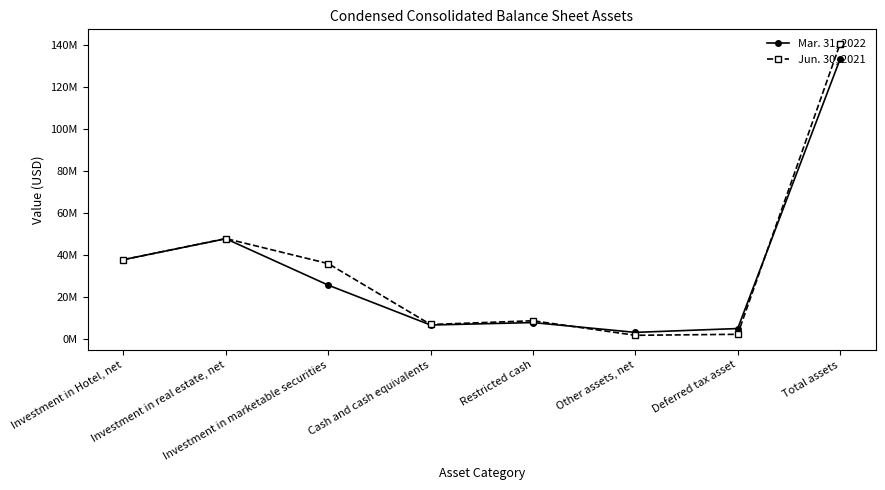

Does the chart have visible grid lines?

No